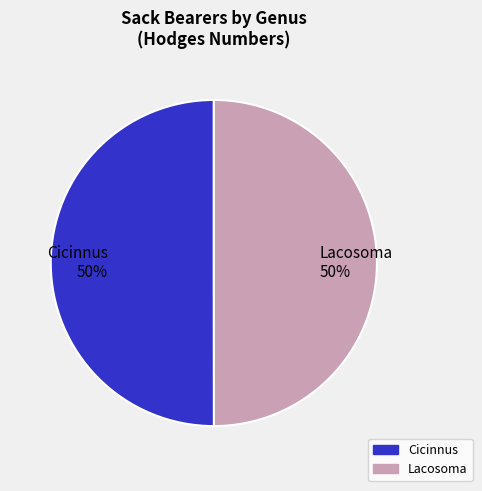

Is the sum of Lacosoma and Cicinnus greater than half?

Yes